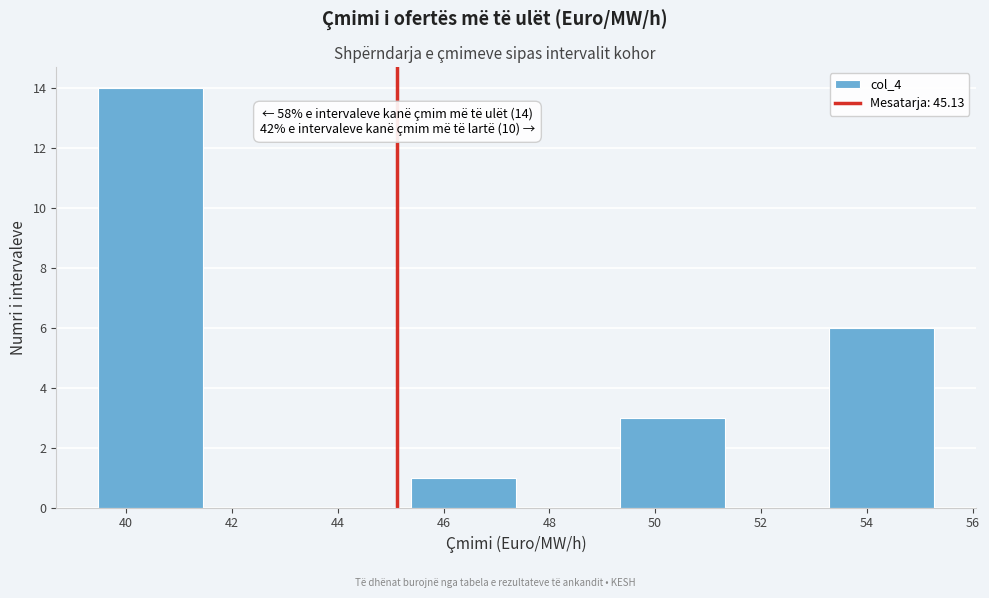

Which range on the x-axis has the tallest bar?

39.4 to 41.4